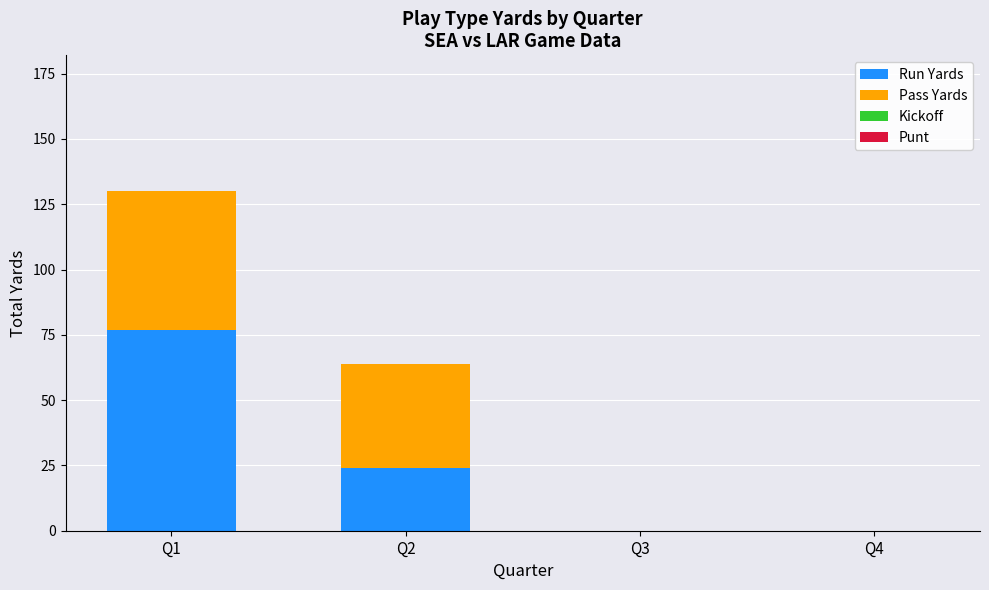

Reading left to right, list the values for the Run Yards series.

Q1=77	Q2=24	Q3=0	Q4=0